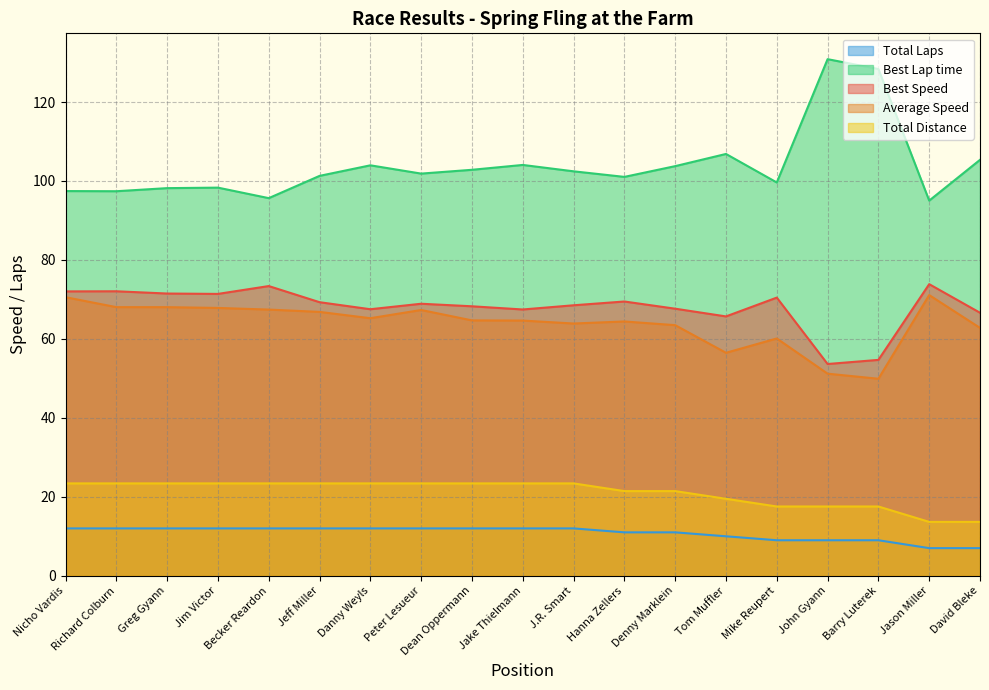

At which label is Average Speed closest to 60?

Mike Reupert